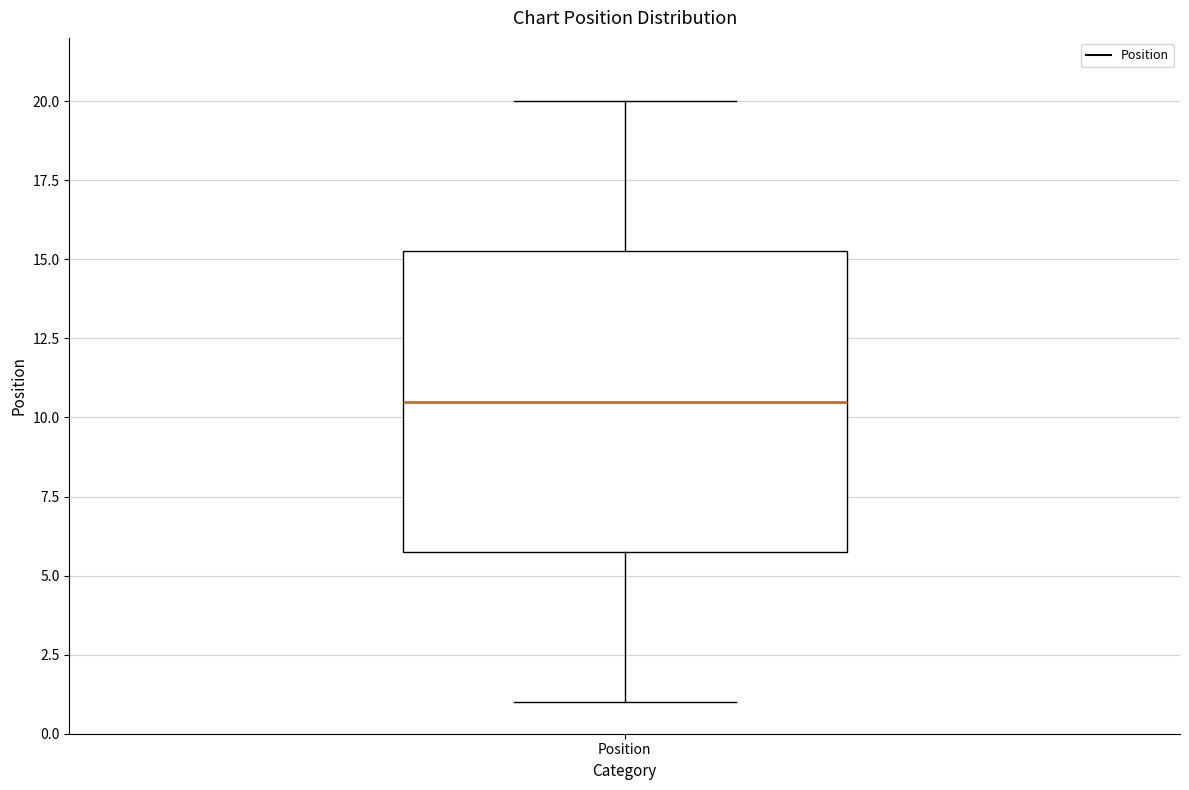

Transcribe this box plot: give where the median line is, the range the box spans, and where the two whiskers end, as read against the y-axis. The values are not printed on the chart, so give them approximately, as read against the axis.

median 10.5, box 6.0 to 15.5, whiskers 1.0 to 20.0